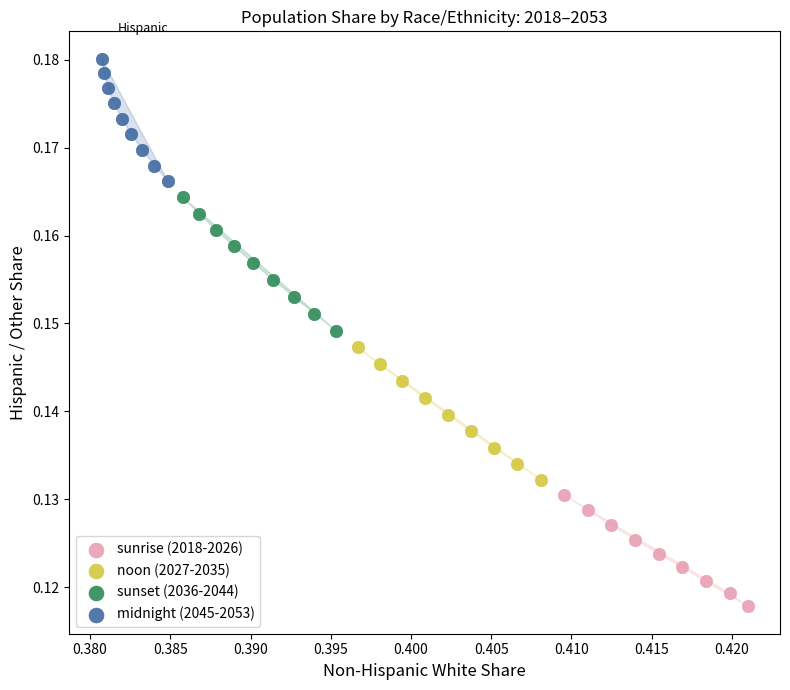

Which series reaches the minimum Y coordinate?

sunrise (2018-2026)